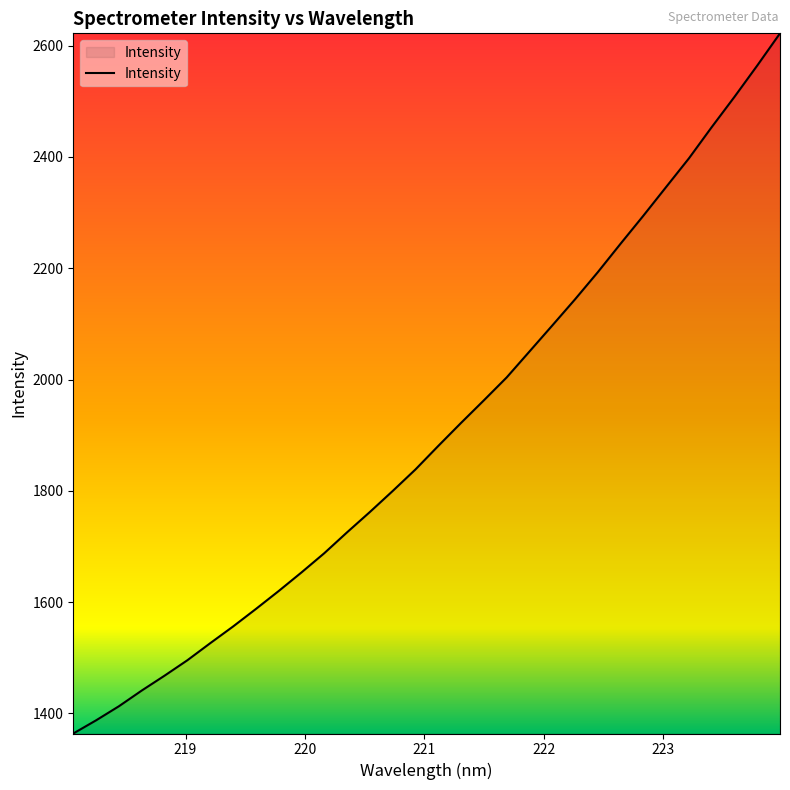

What is the minimum value shown in the chart?

1364.0